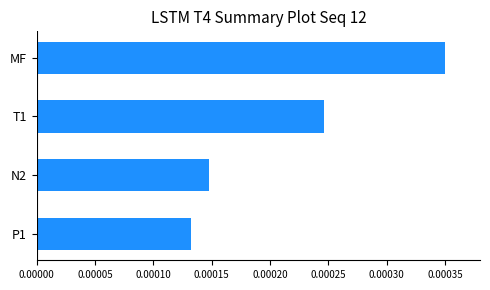

Rank the categories by value from highest to lowest.

MF, T1, N2, P1